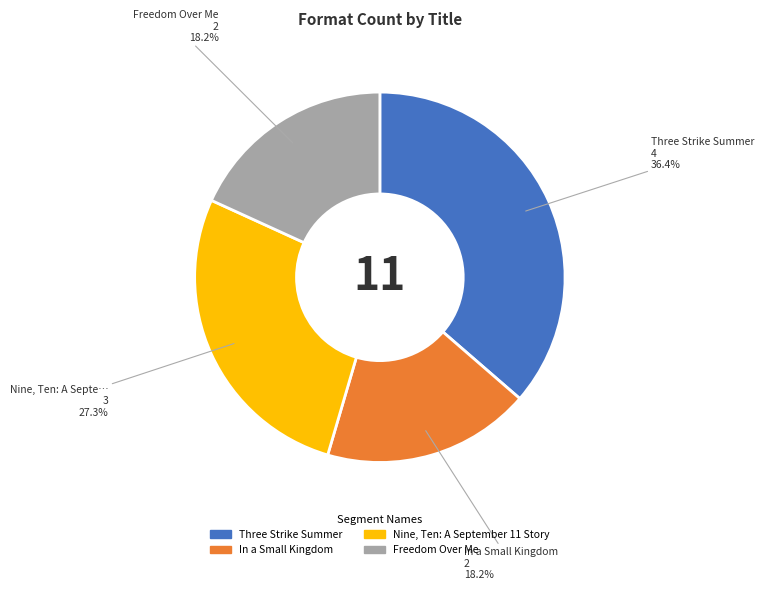

What percentage is NOT represented by Nine, Ten: A September 11 Story?

72.7%